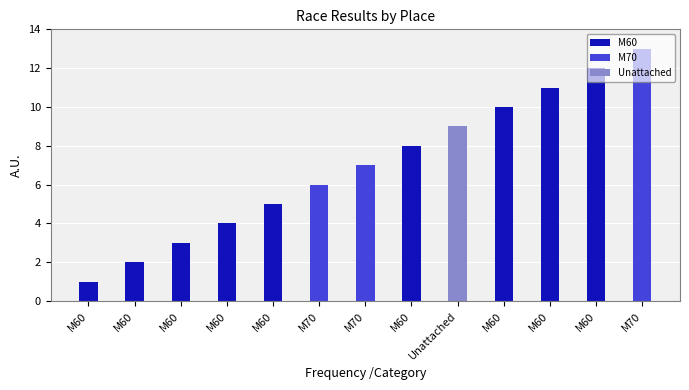

The chart shows a value of 5 at M60. True or false?

False